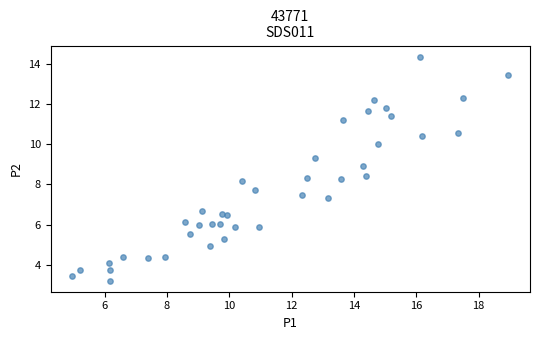

What is the range of X values (max minus min)?

14.0